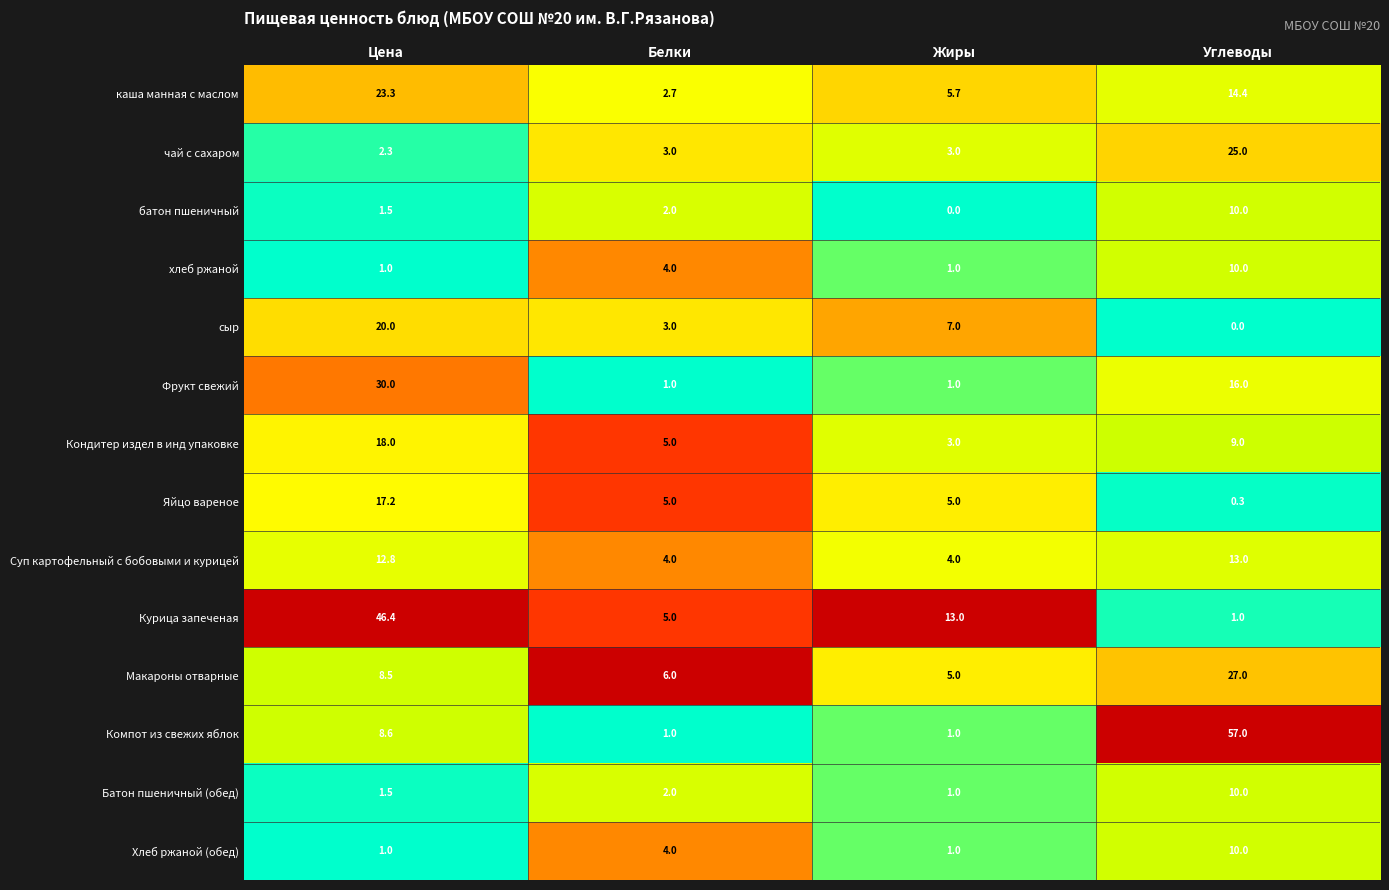

Which series has the widest spread of values?

Компот из свежих яблок